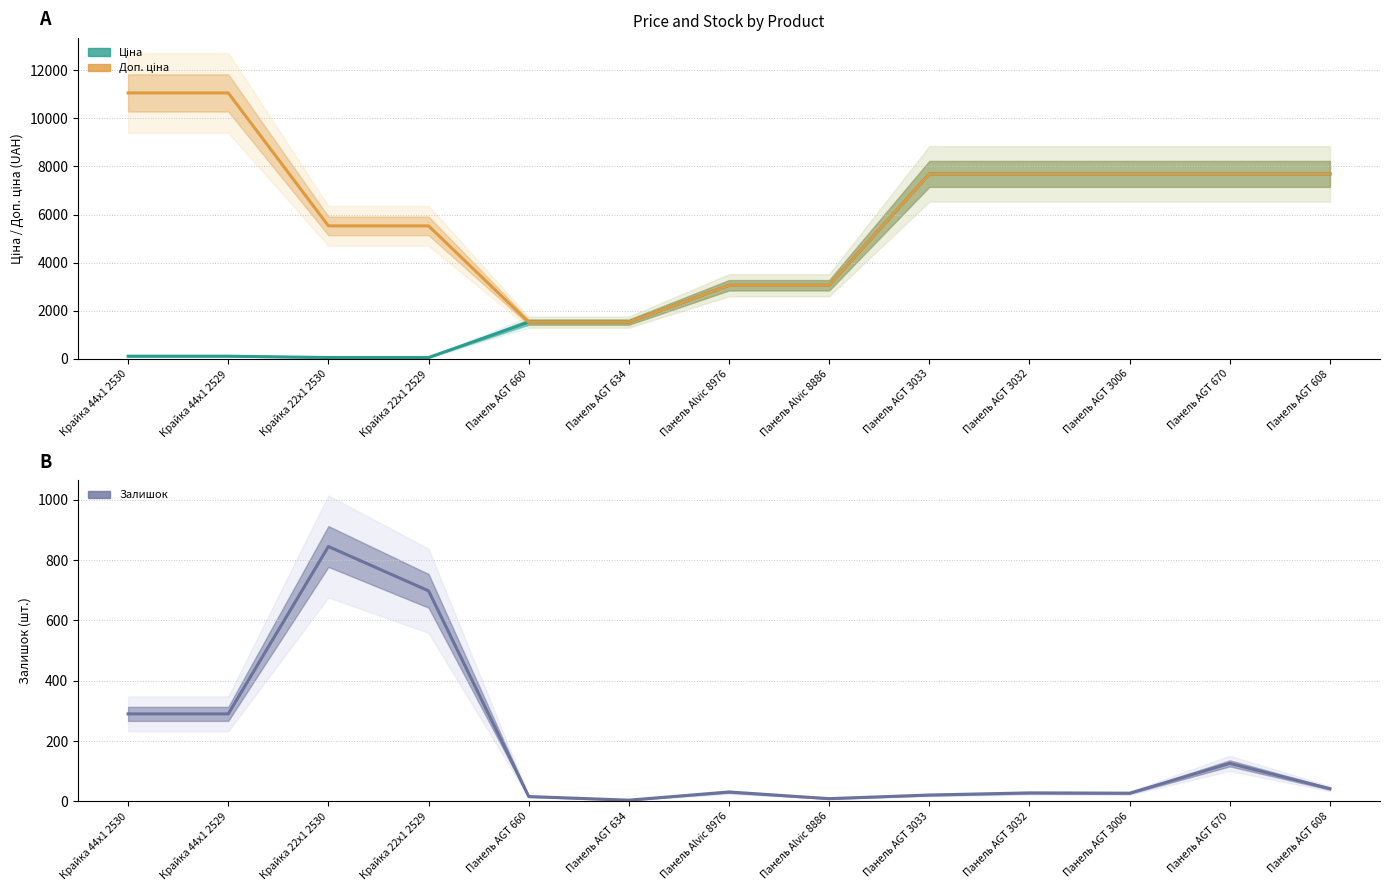

At which category is the sum across all series the highest?

Панель AGT 670